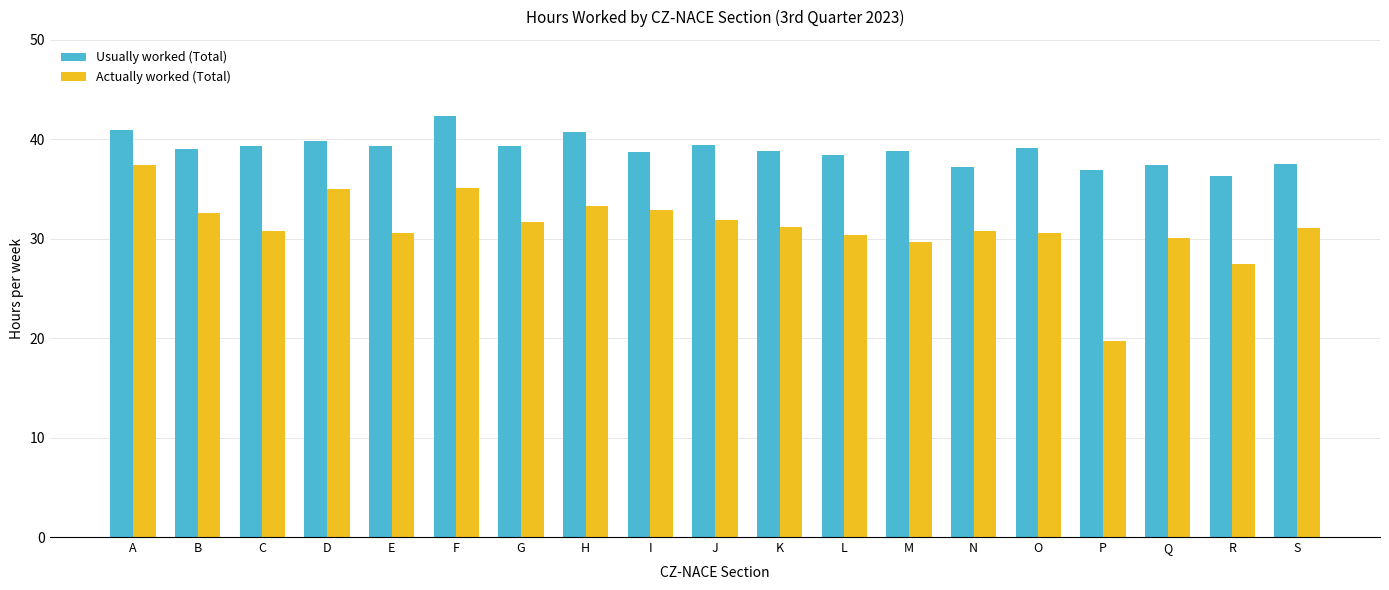

Where is Actually worked (Total) nearest to the value 28?

R